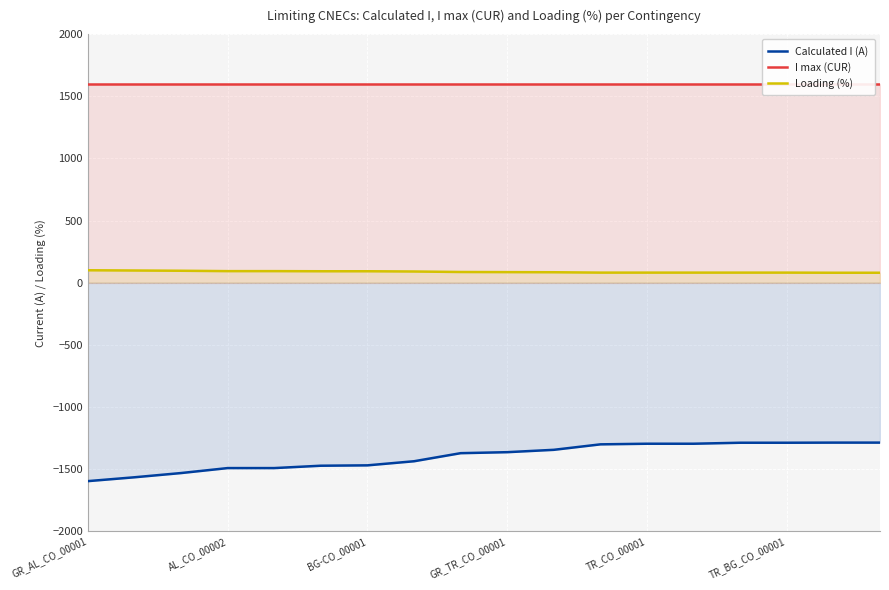

What is the minimum value shown in the chart?

-1597